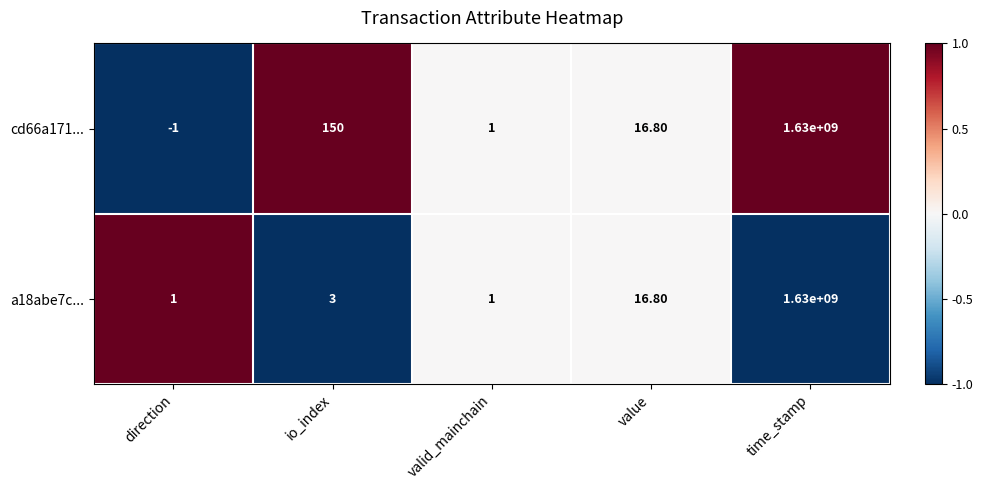

At which label does cd66a171... first exceed 16?

io_index